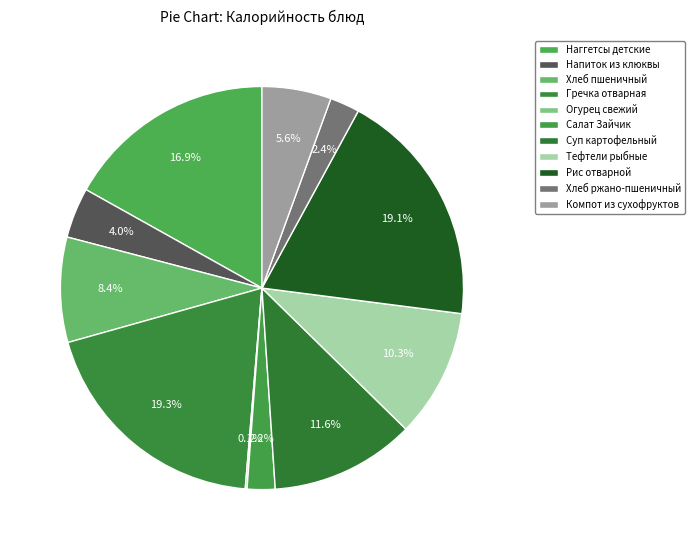

How many segments does this pie chart have?

11